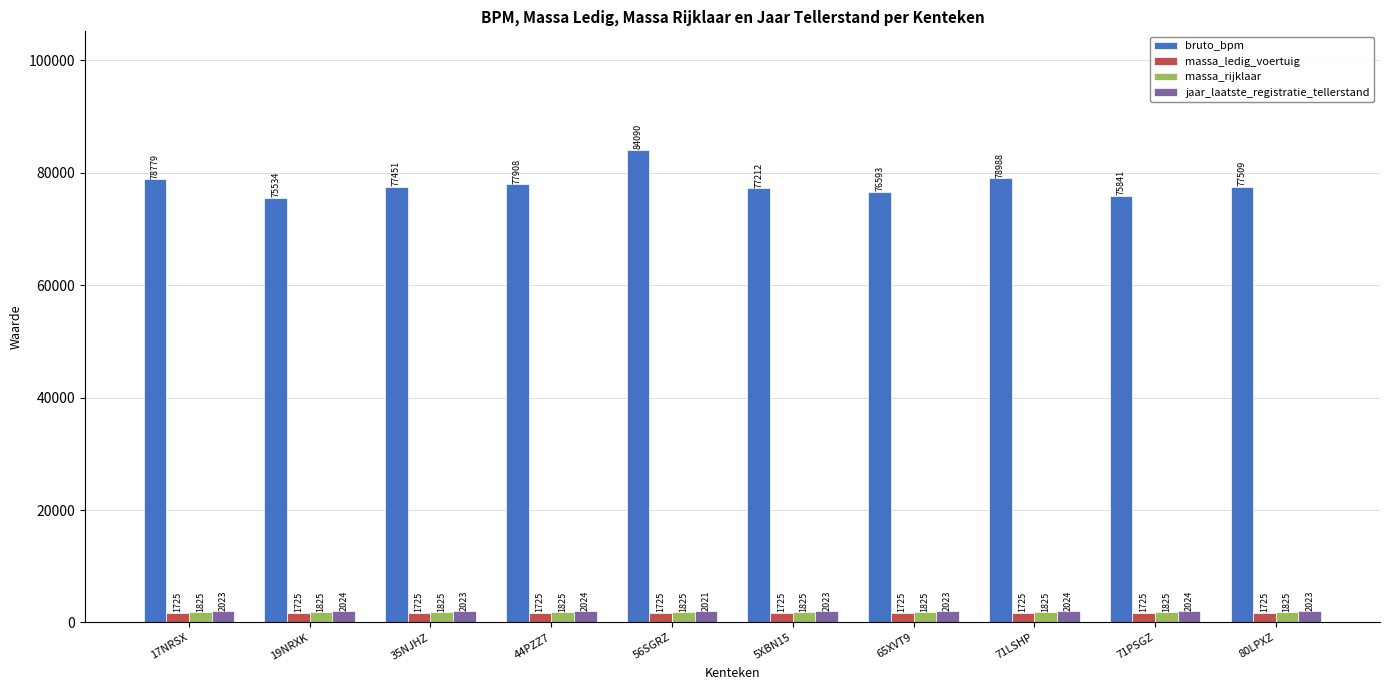

Is the value of jaar_laatste_registratie_tellerstand at 65XVT9 greater than the value of massa_ledig_voertuig at 80LPXZ?

Yes